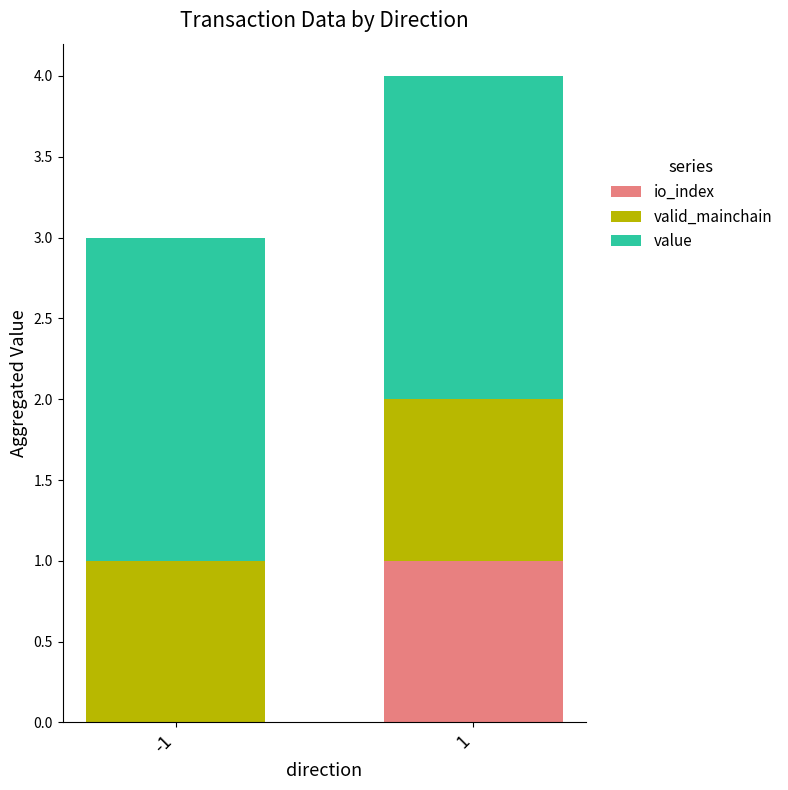

Does the chart contain stacked bars?

Yes